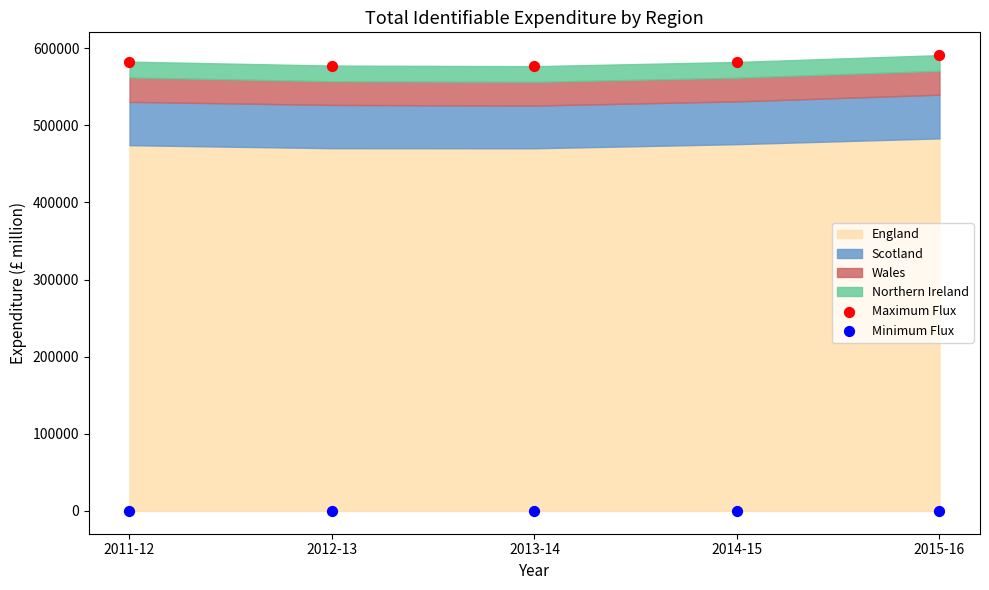

Across all data points, what is the average Y value?

290948